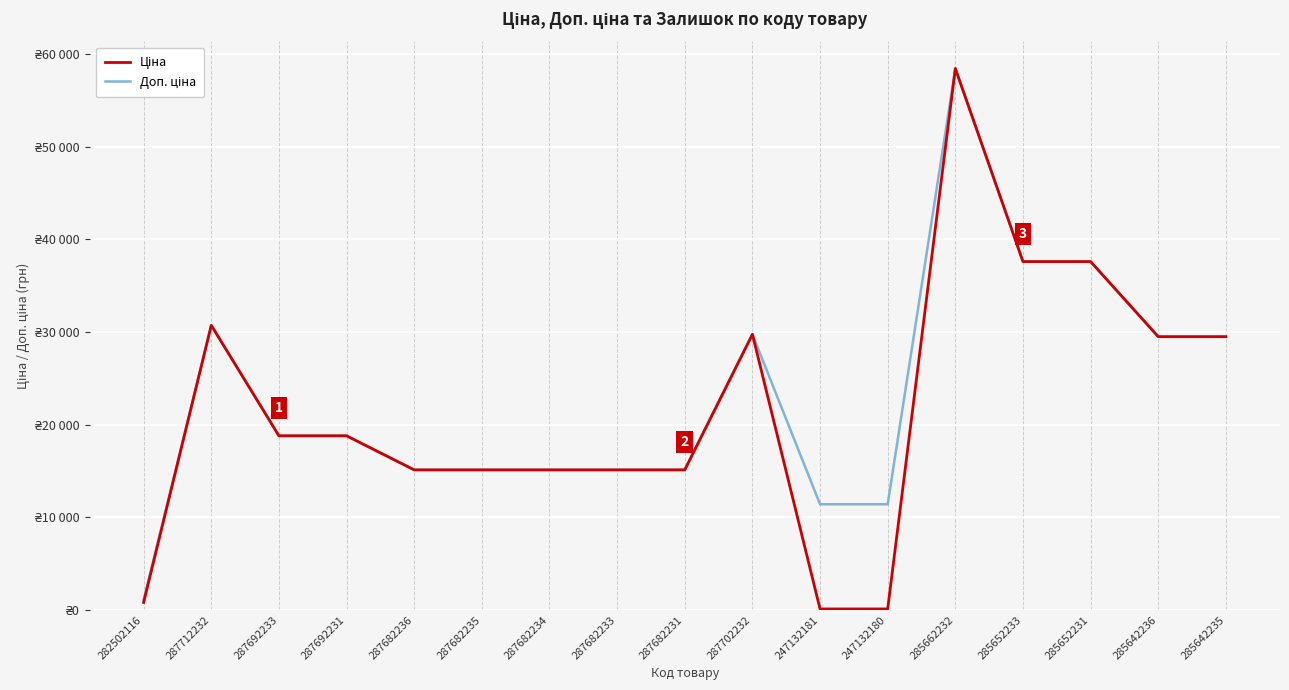

Is this an area chart (filled region under the line)?

No